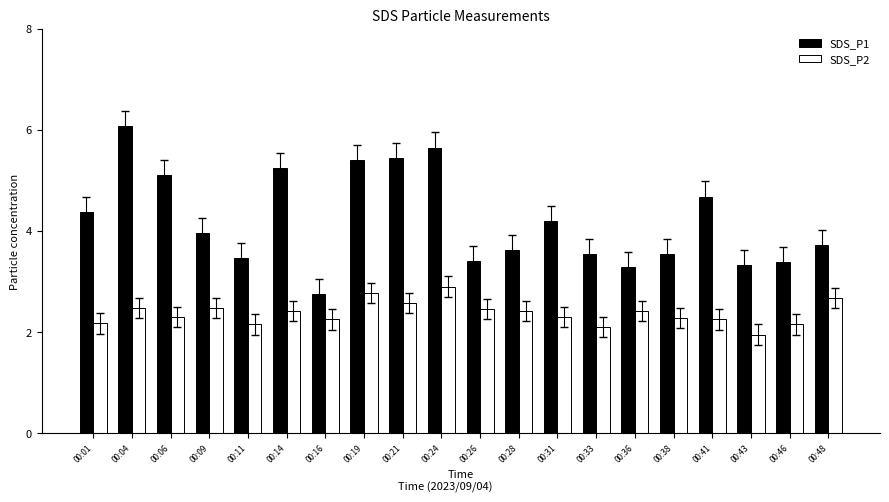

Where is SDS_P1 nearest to the value 4?

00:09